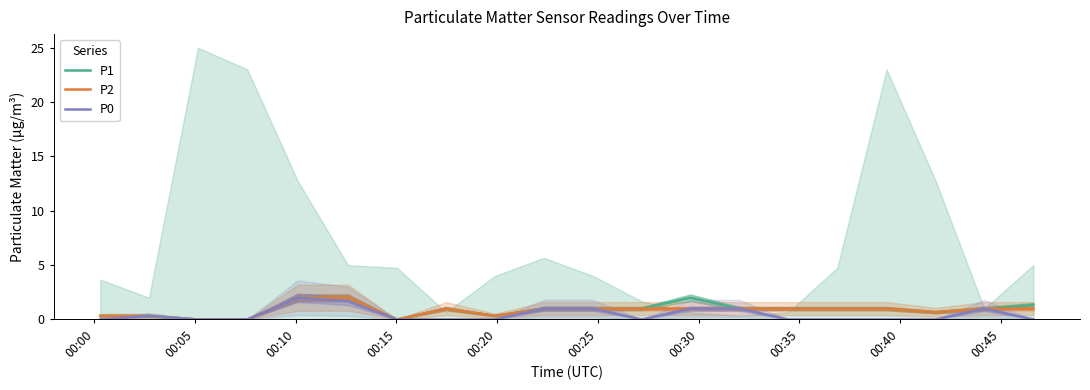

What is the maximum value for P0?

2.0